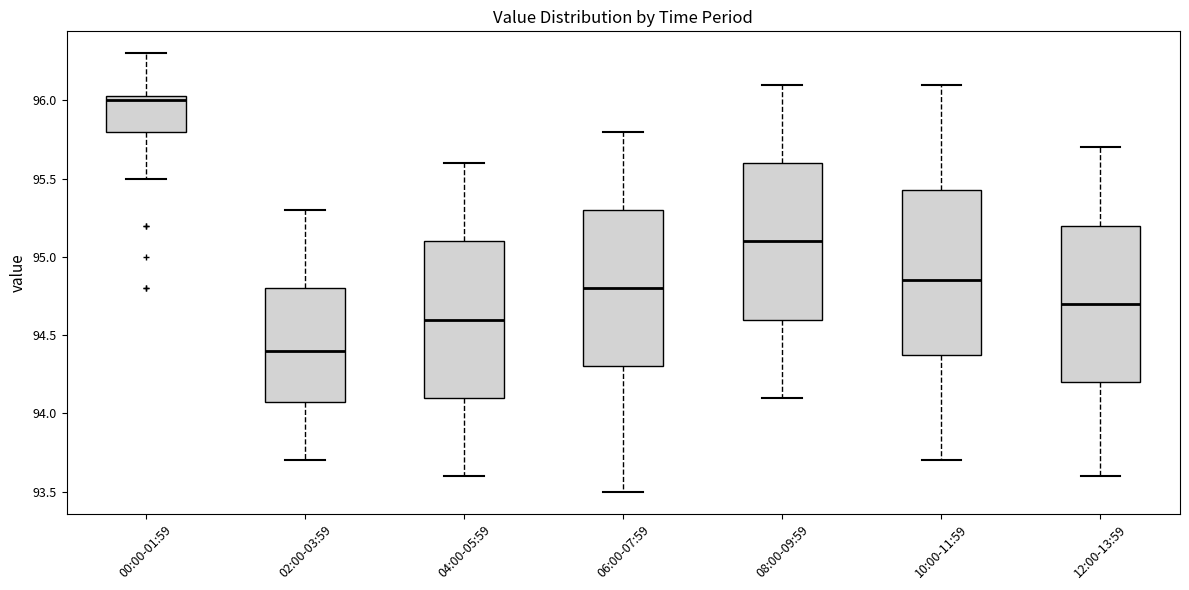

Which box is the tallest, from its lower edge to its upper edge?

10:00-11:59